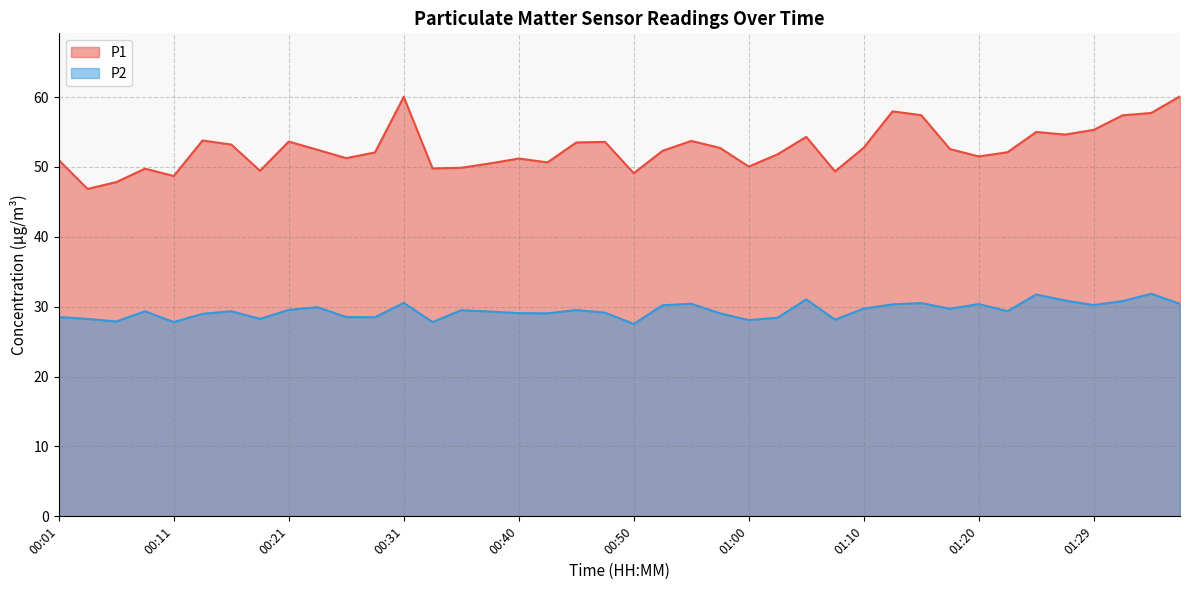

Which has a higher value, 00:26 or 00:21?

00:21